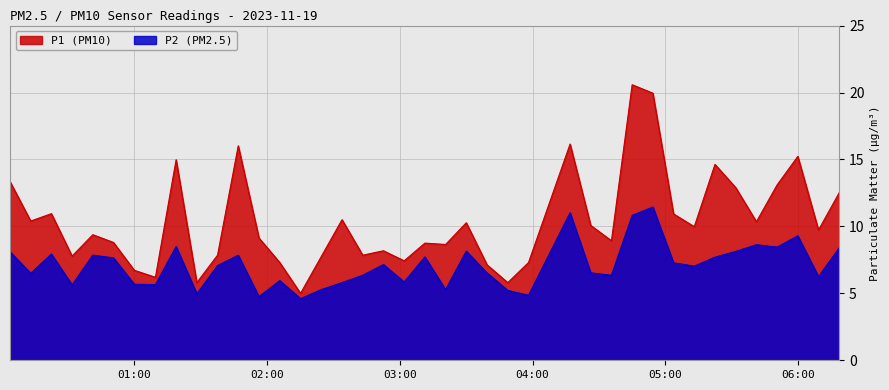

Which series has the largest range (max minus min)?

P1 (PM10)